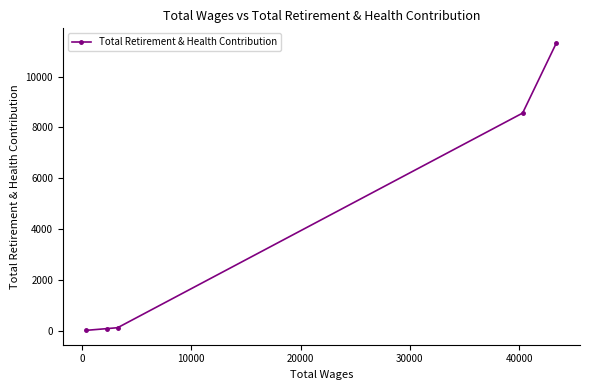

What is the greatest value displayed?

11332